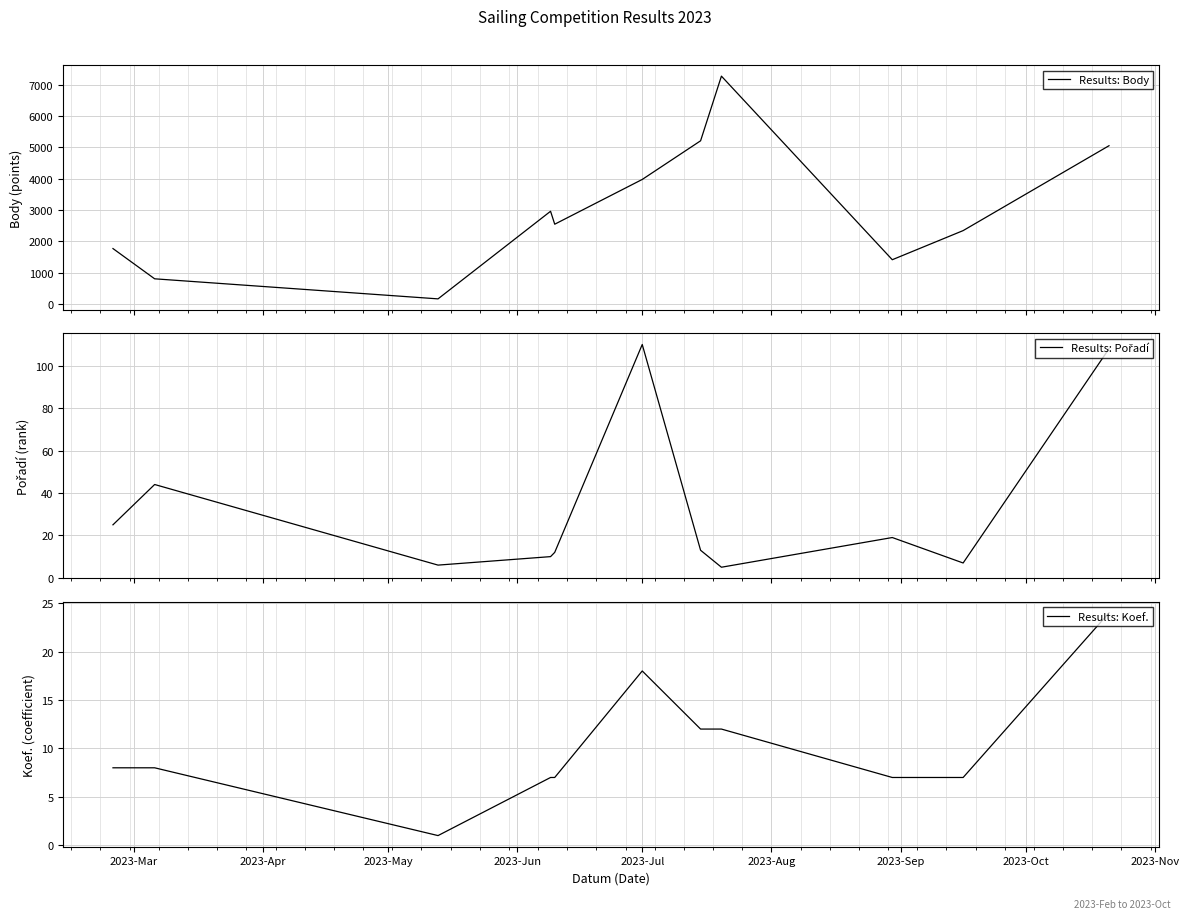

What is the highest value of the Results: Body series?

7274